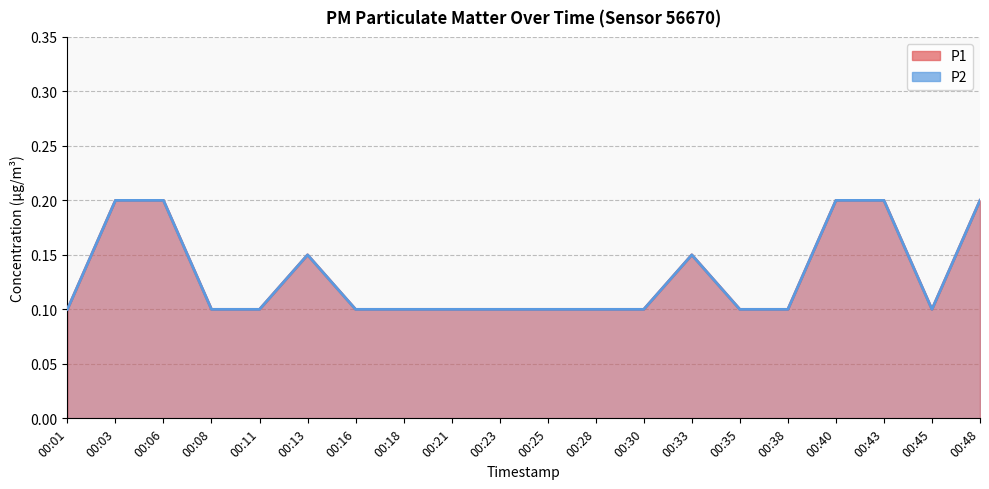

How many lines are shown in the chart?

2